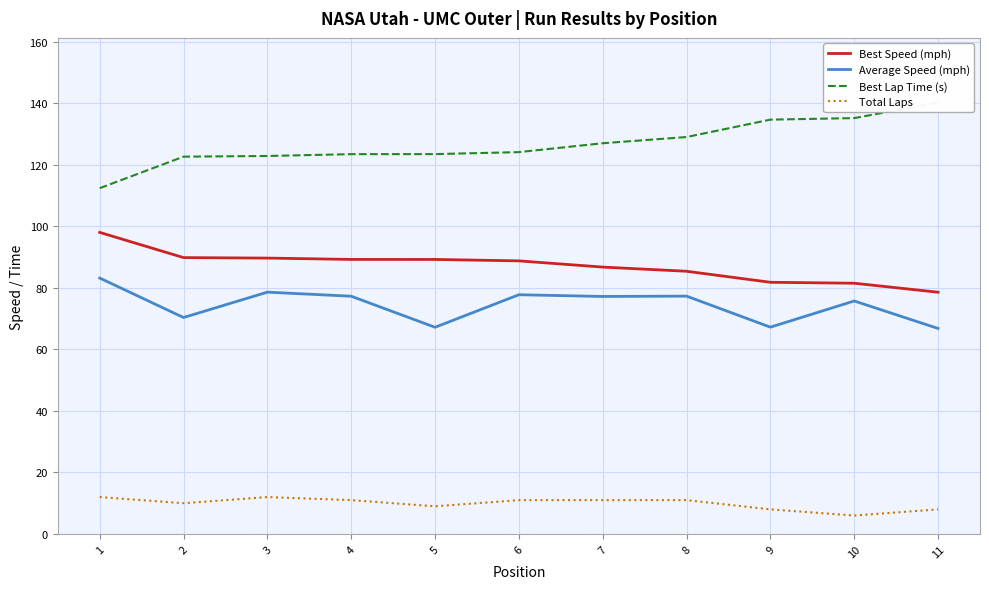

Reading right to left, what are all the values shown in this chart?

Best Speed (mph): 11=78.6	10=81.5	9=81.8	8=85.4	7=86.7	6=88.8	5=89.2	4=89.2	3=89.7	2=89.8	1=98.0
Average Speed (mph): 11=66.8	10=75.7	9=67.2	8=77.3	7=77.2	6=77.8	5=67.2	4=77.3	3=78.6	2=70.4	1=83.2
Best Lap Time (s): 11=140.2	10=135.2	9=134.7	8=129.0	7=127.0	6=124.1	5=123.5	4=123.5	3=122.9	2=122.6	1=112.4
Total Laps: 11=8.0	10=6.0	9=8.0	8=11.0	7=11.0	6=11.0	5=9.0	4=11.0	3=12.0	2=10.0	1=12.0